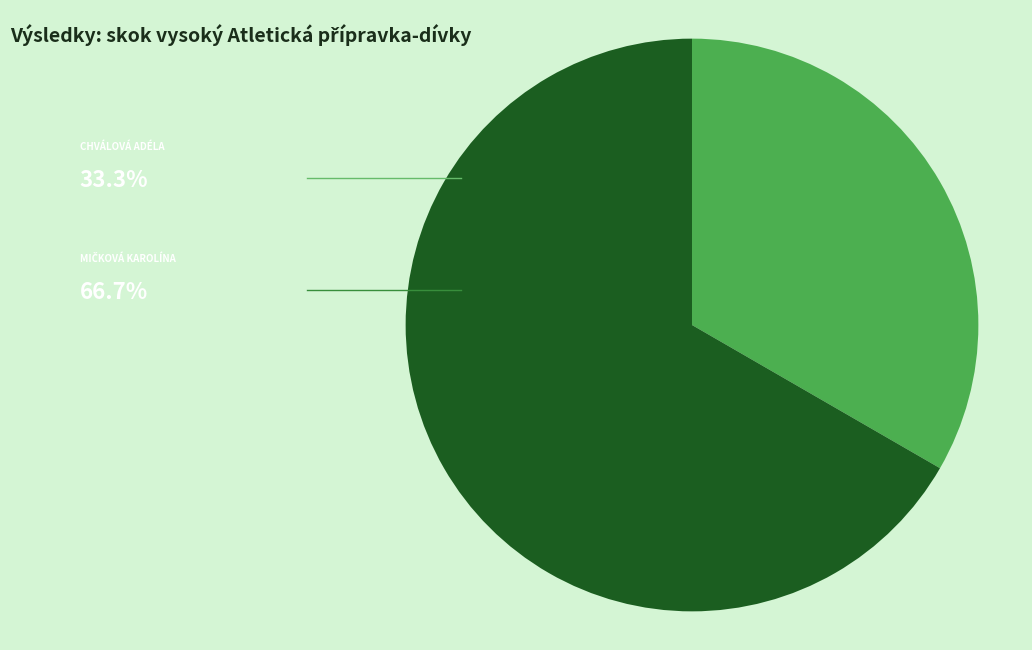

Is there a majority slice in this chart?

Yes